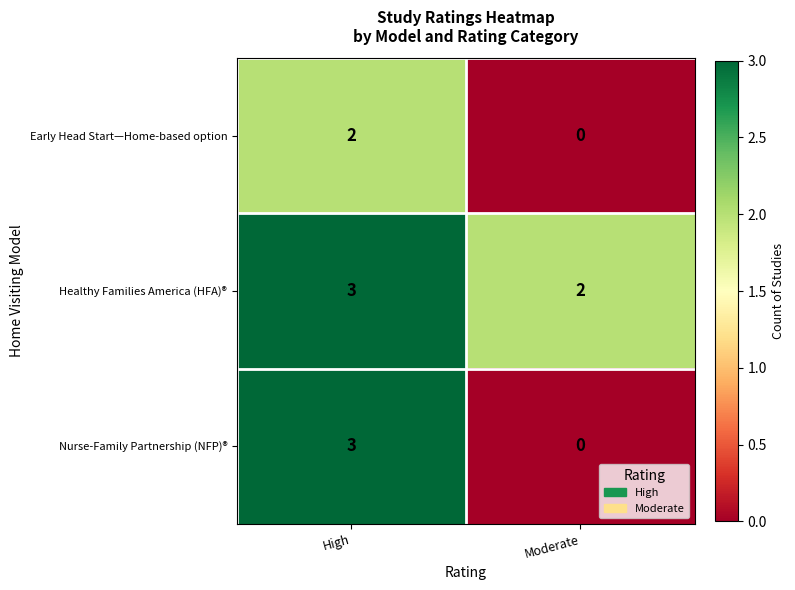

Count the number of data series in this chart.

3